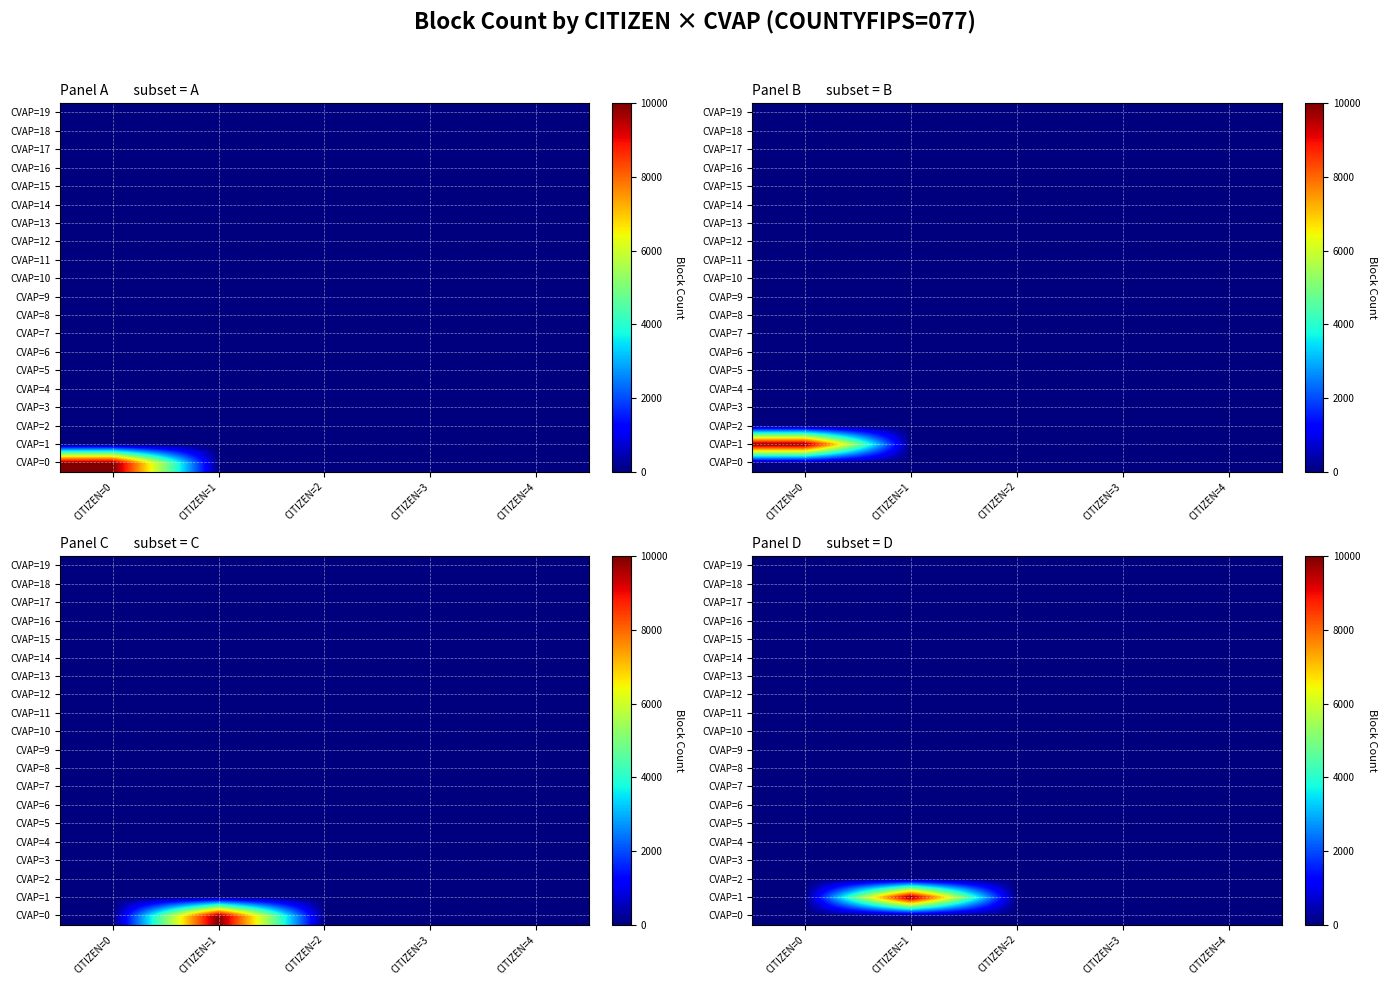

At how many categories does at least one series exceed 2969?

1